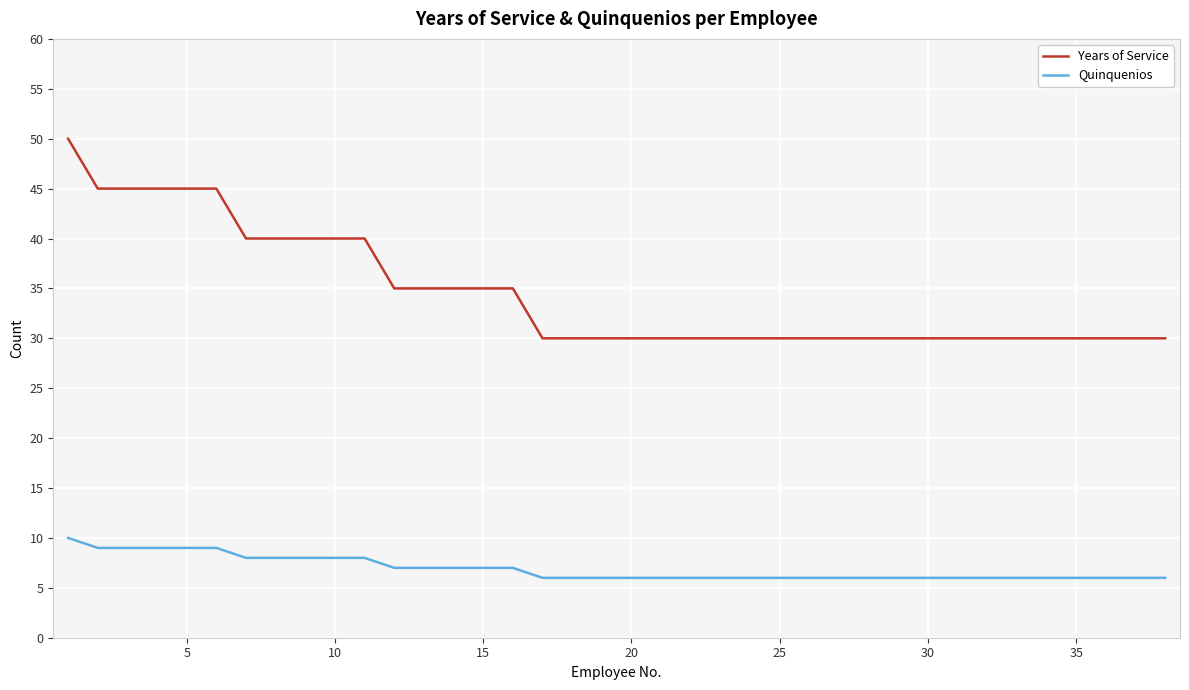

Which series has the widest spread of values?

Years of Service